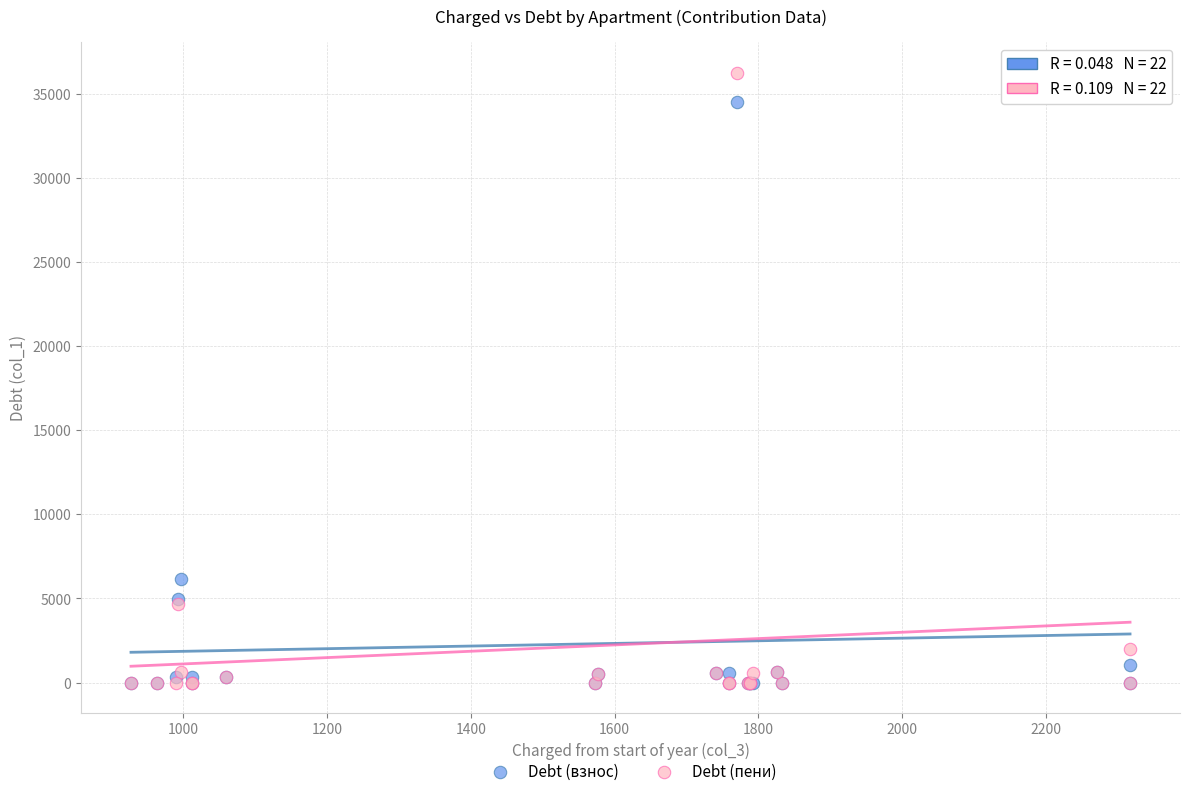

What are all the series names shown in the legend?

Debt (взнос), Debt (пени)